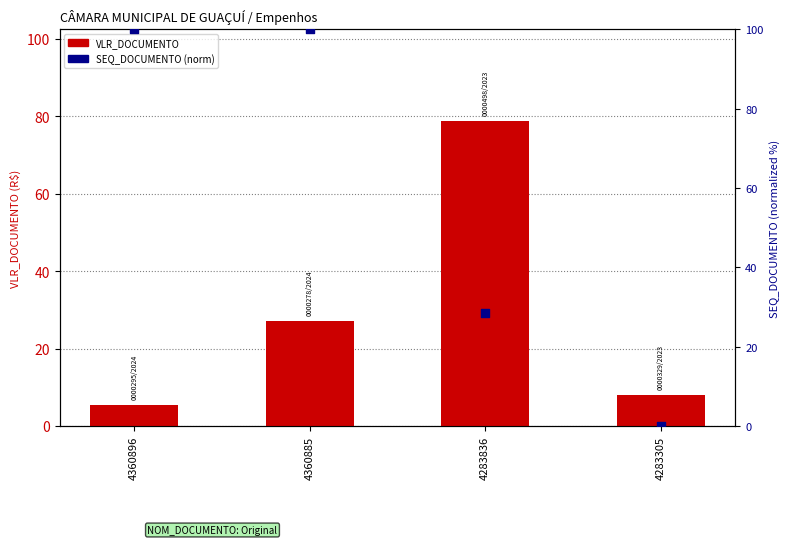

At which category is the sum across all series the highest?

4360885